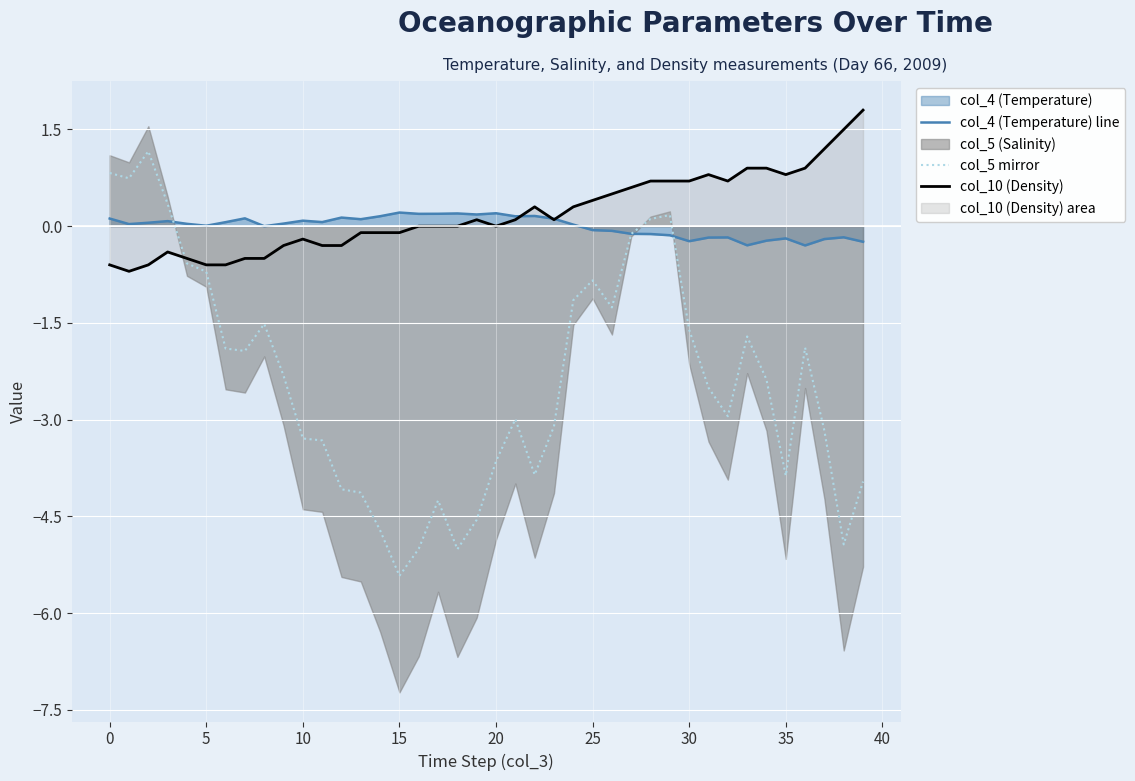

In col_5 mirror, how many points are lower than both neighbors (excluding endpoints)?

9